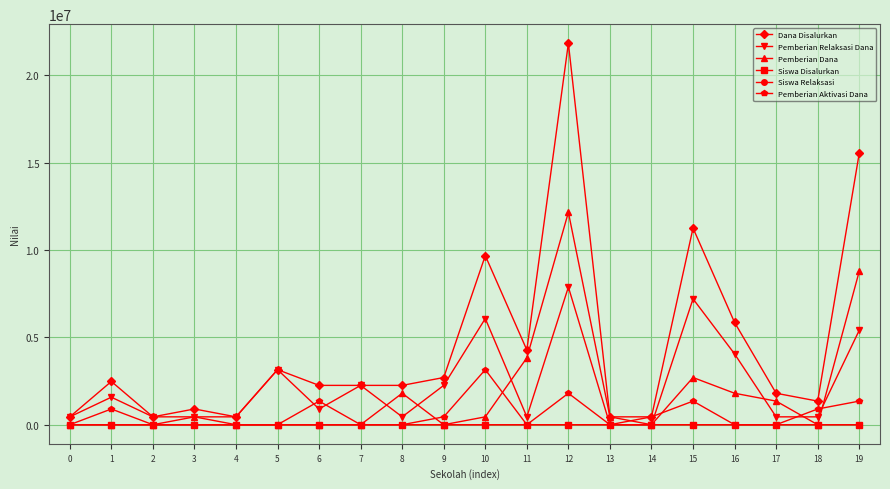

What is the approximate value of Pemberian Dana at 11, to the nearest 50?

3825000